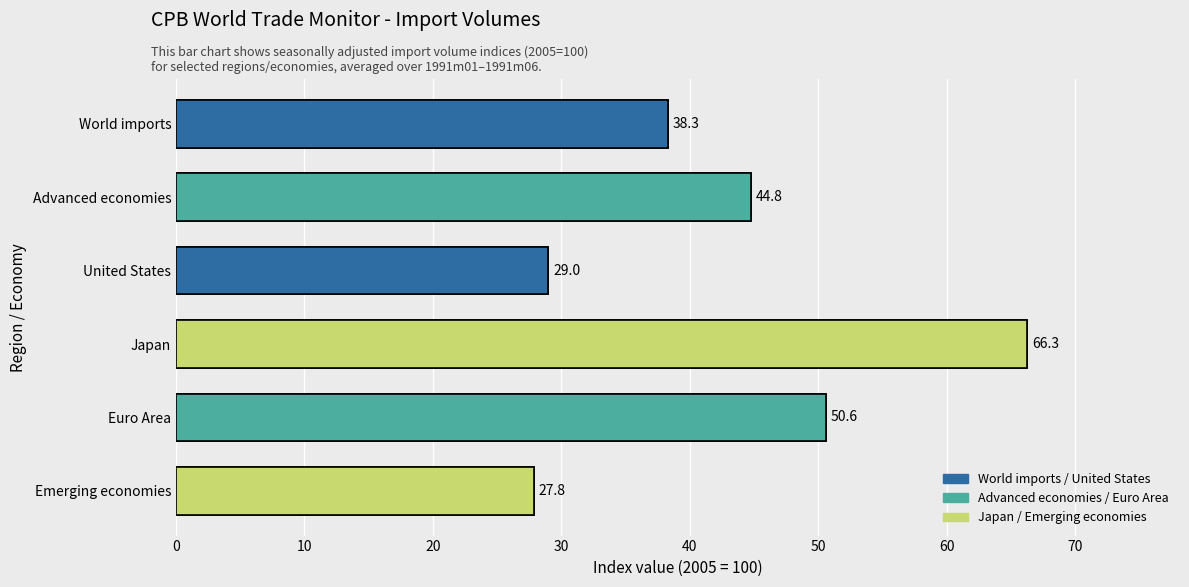

Rank the series by their maximum value, from lowest to highest.

Emerging economies, United States, World imports, Advanced economies, Euro Area, Japan